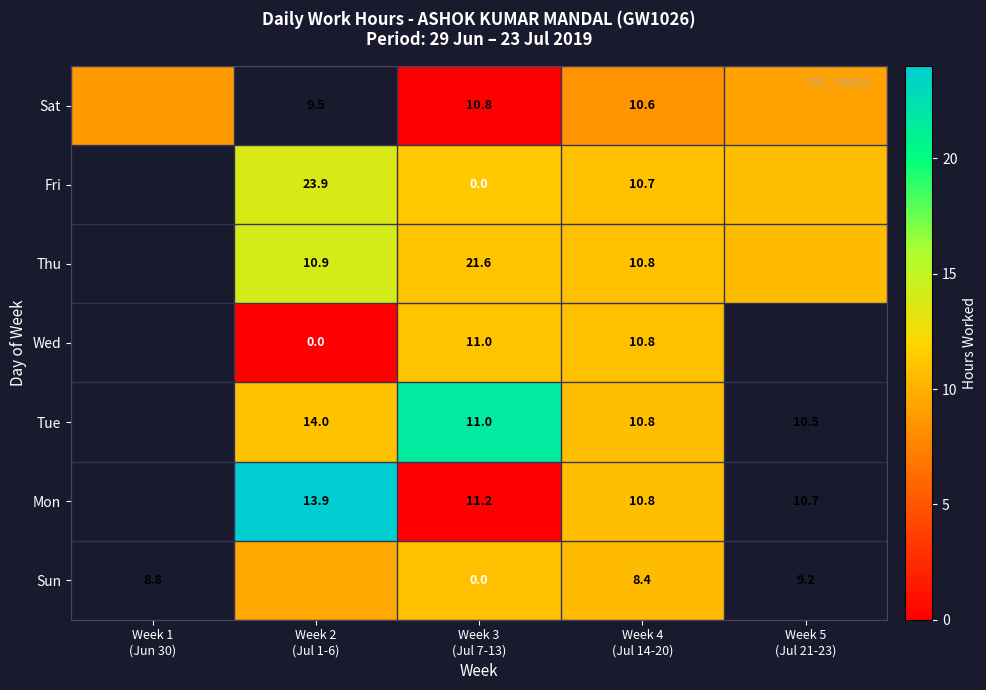

Is it true that Sun equals 10.8 at Week 3 (Jul 7-13)?

True